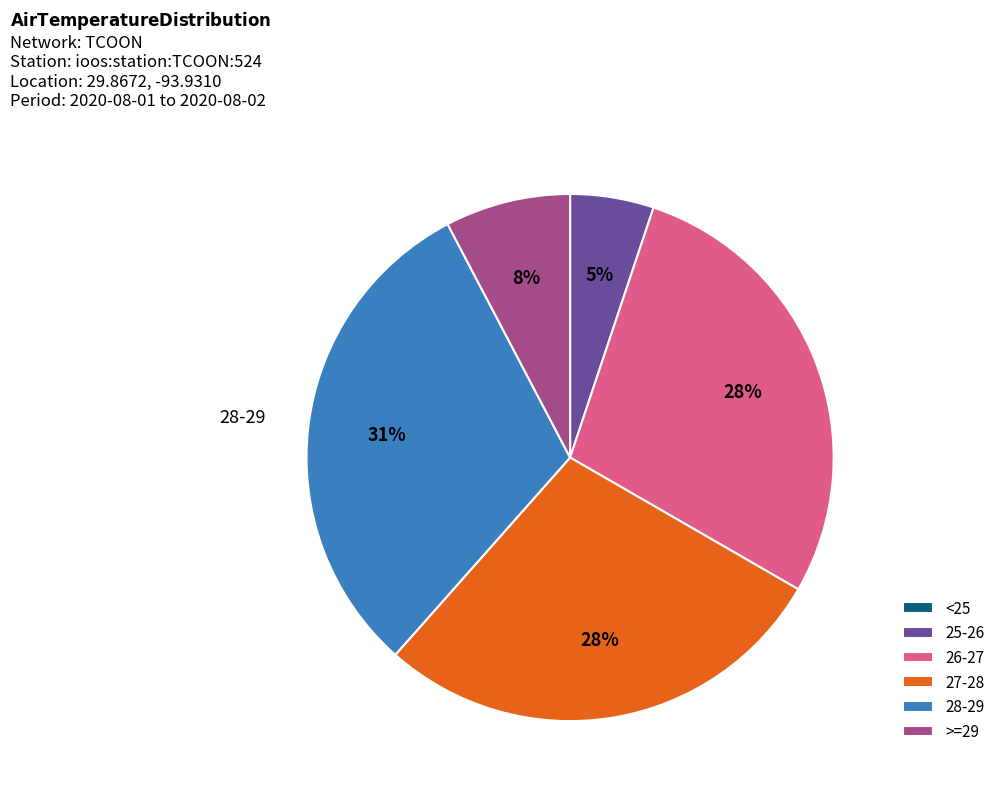

Does 26-27 account for over 50% of the chart?

No